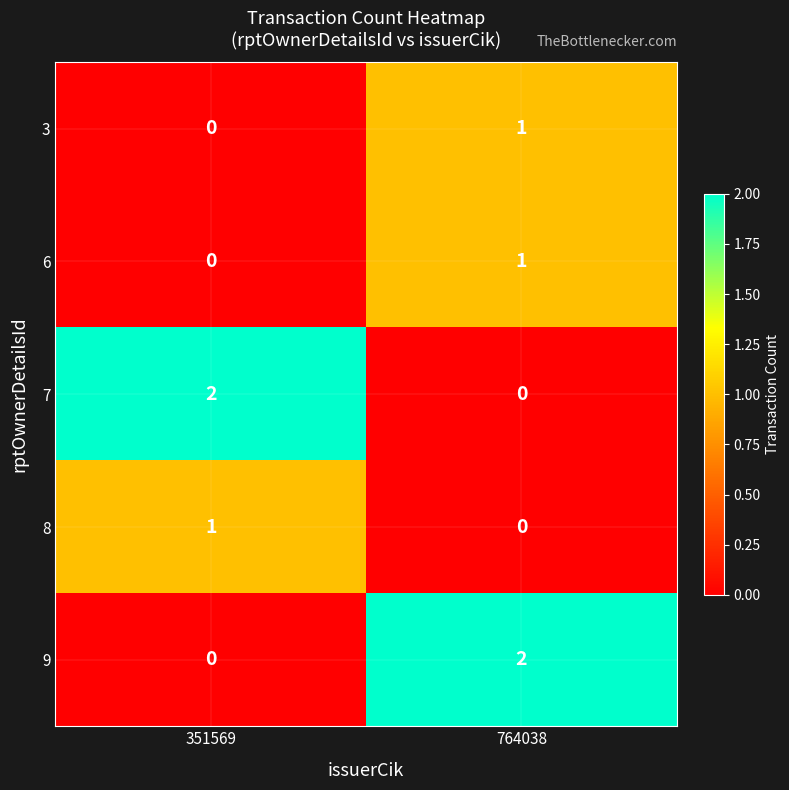

At which category is the sum across all series the highest?

764038